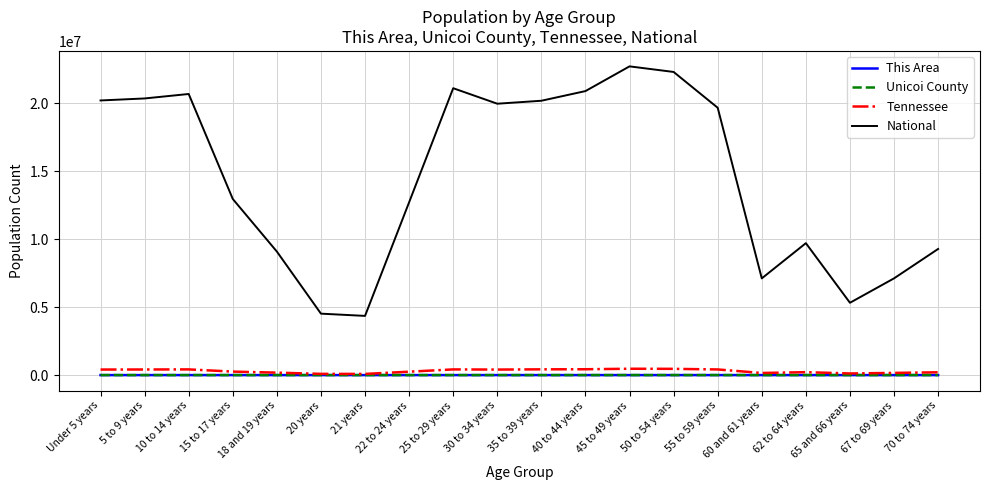

True or false: National and Tennessee cross at least once.

False